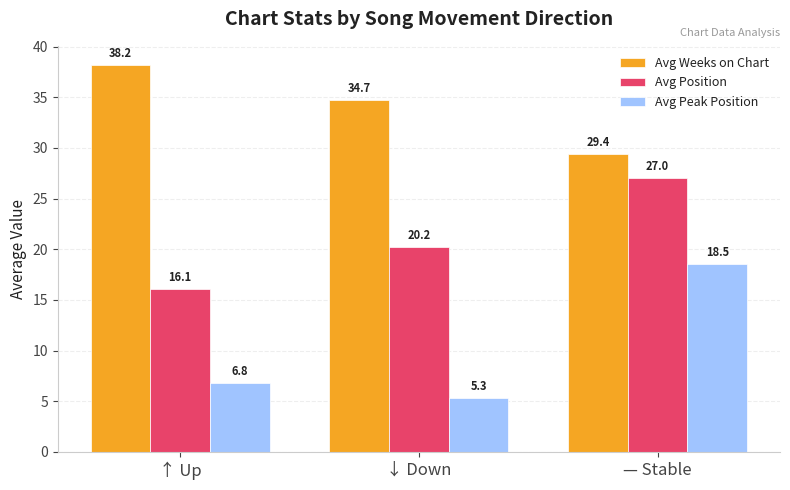

At ↑ Up, list the series in order from smallest to largest.

Avg Peak Position, Avg Position, Avg Weeks on Chart